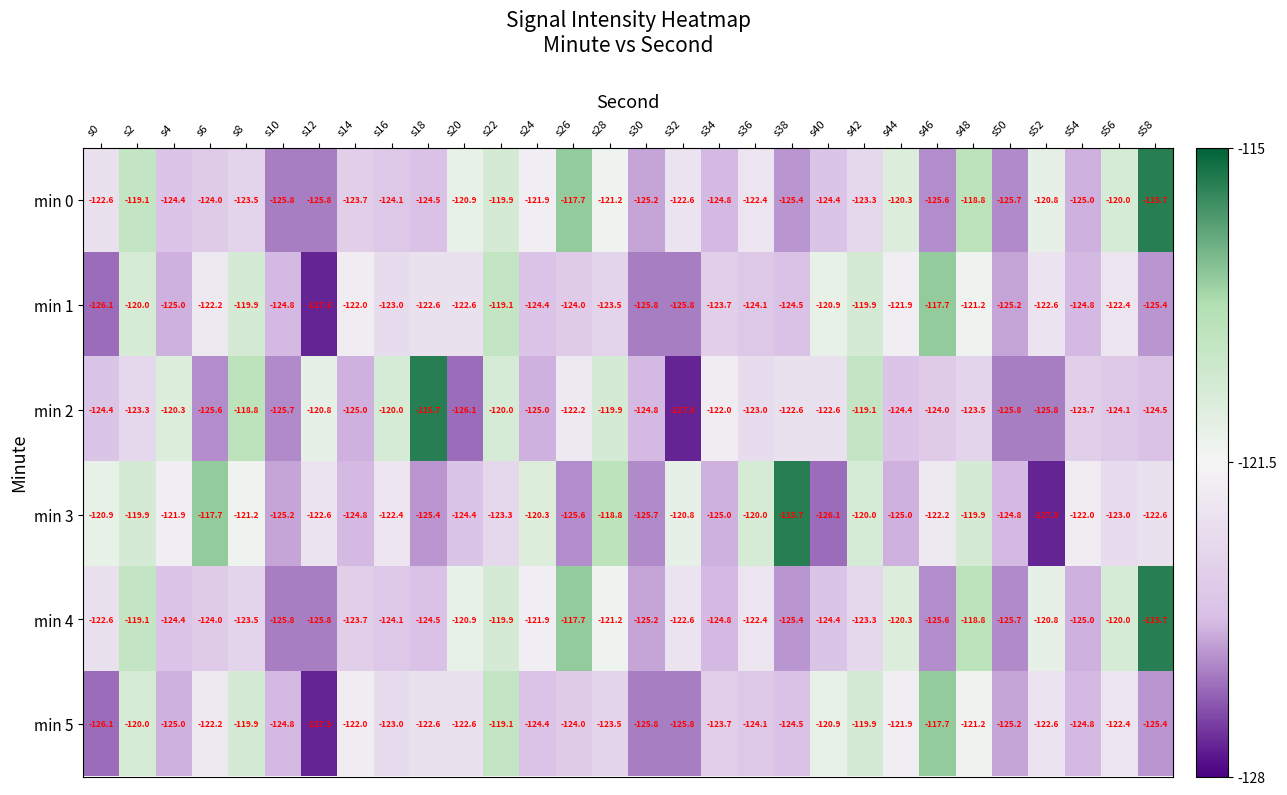

Between s16 and s20, which series saw the biggest shift?

min 2